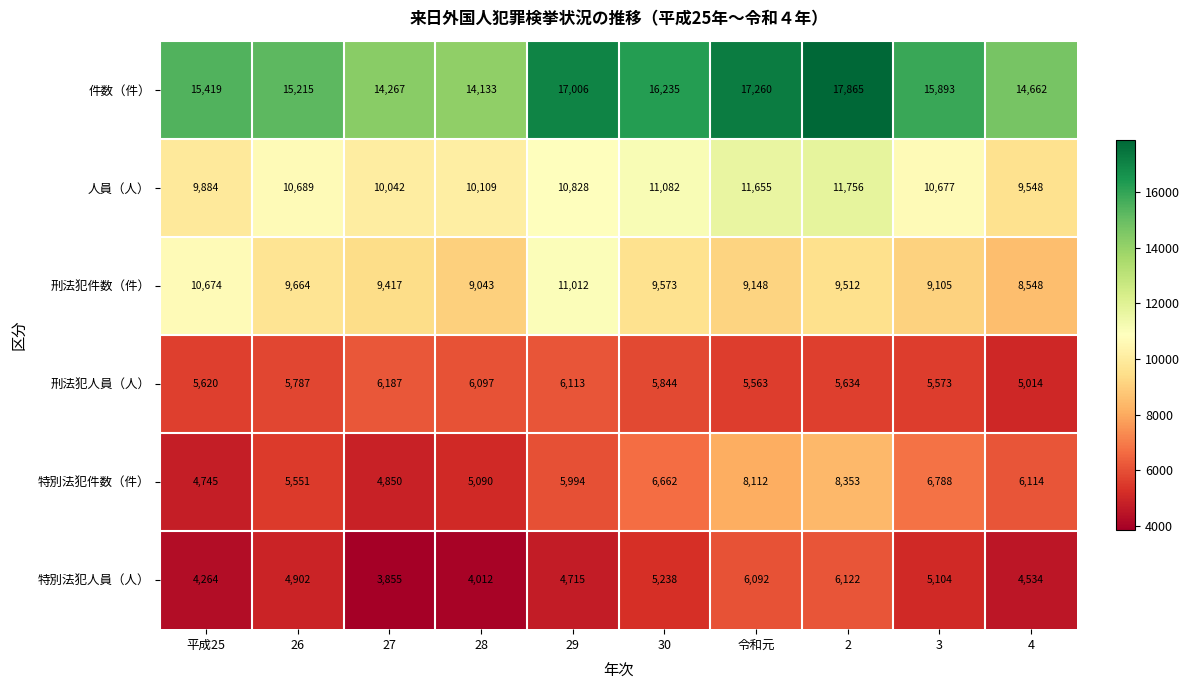

The 刑法犯人員（人） series shows 10176 at 29. True or false?

False